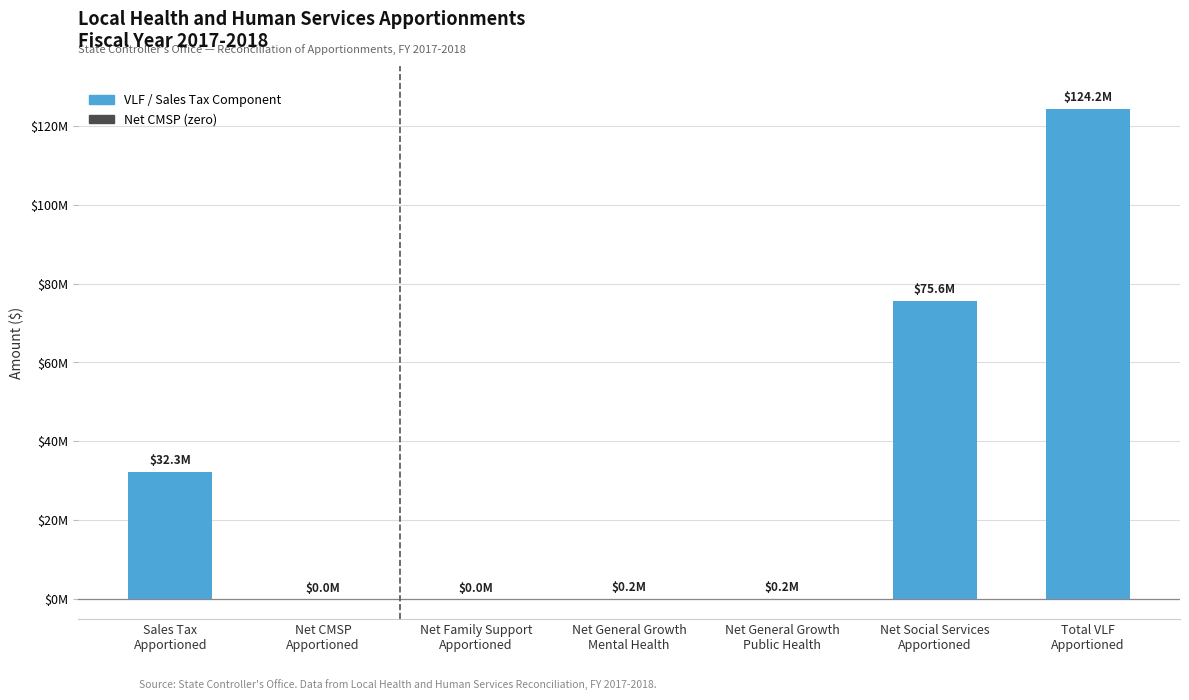

The chart shows a value of -47487449.7 at Net CMSP
Apportioned. True or false?

False